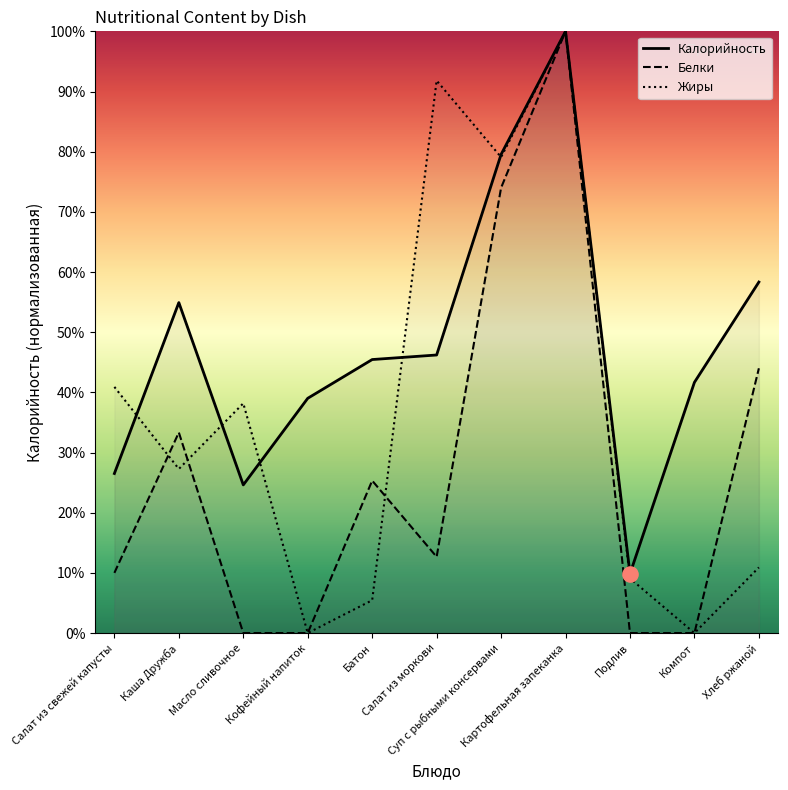

Which series has the widest spread of Y values?

Белки